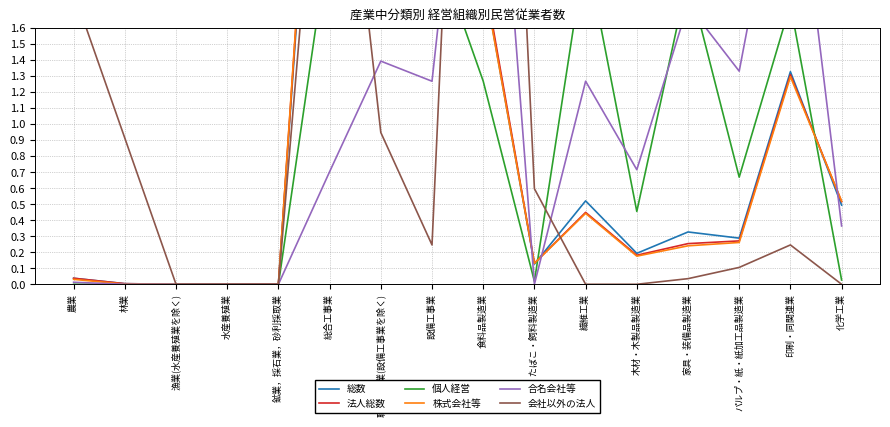

Where is the first local maximum for 会社以外の法人?

総合工事業